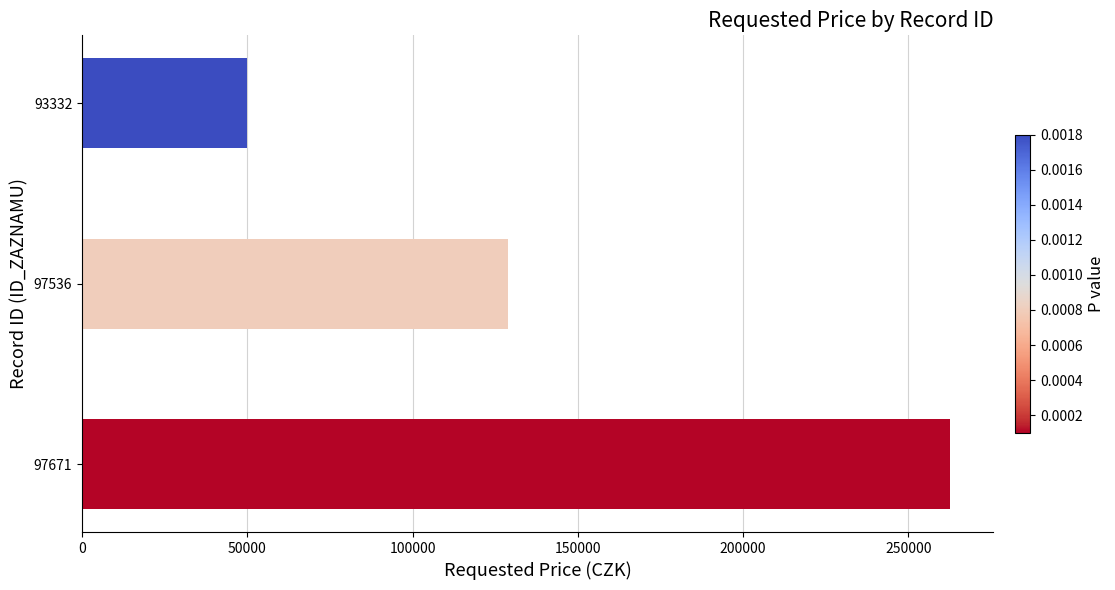

What is the greatest value displayed?

262600